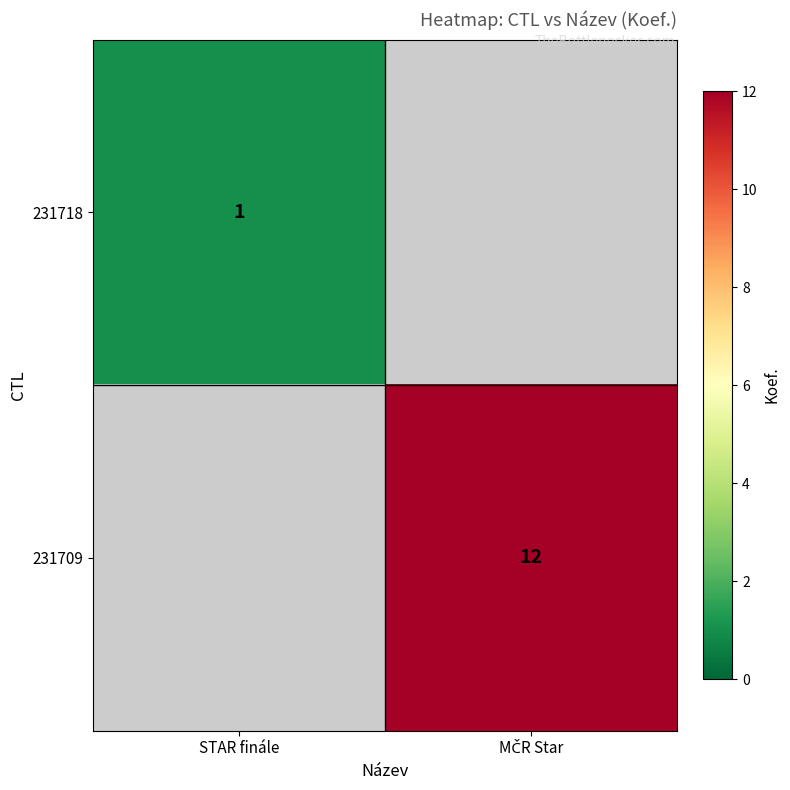

At which category is the sum across all series the highest?

MČR Star